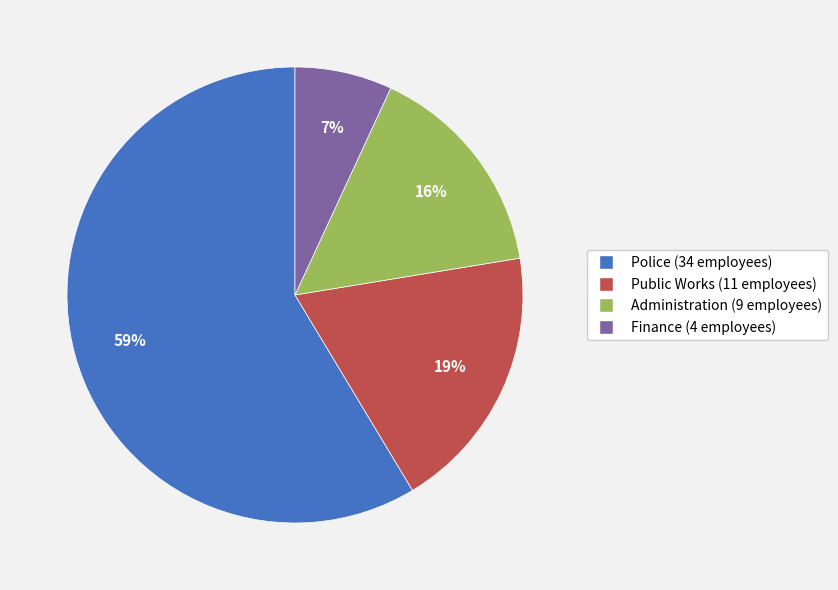

Is it true that Administration is 16% of the pie?

True